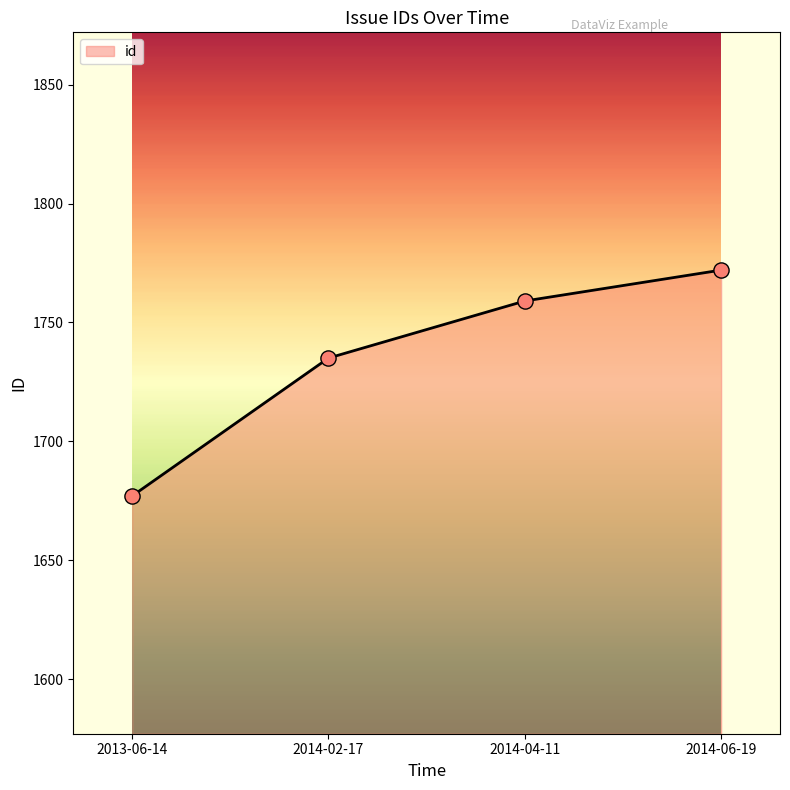

Approximately how many times larger is the value at 2013-06-14 compared to 2014-04-11?

1.0